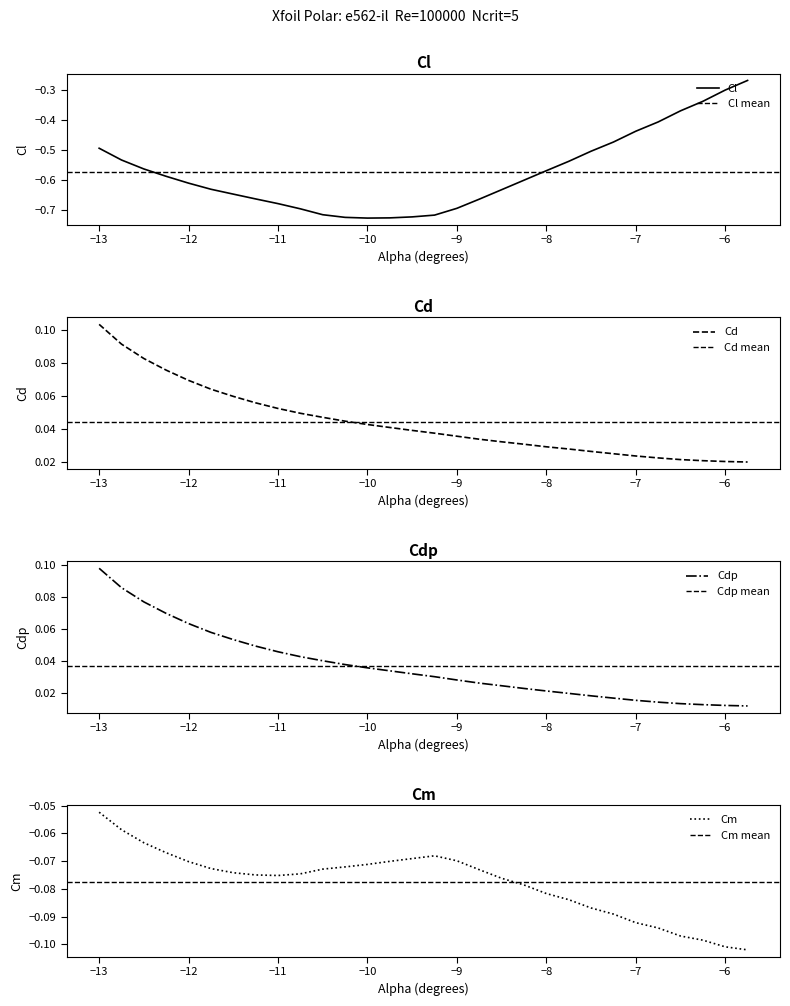

What are all the series names shown in the legend?

Cl, Cd, Cdp, Cm